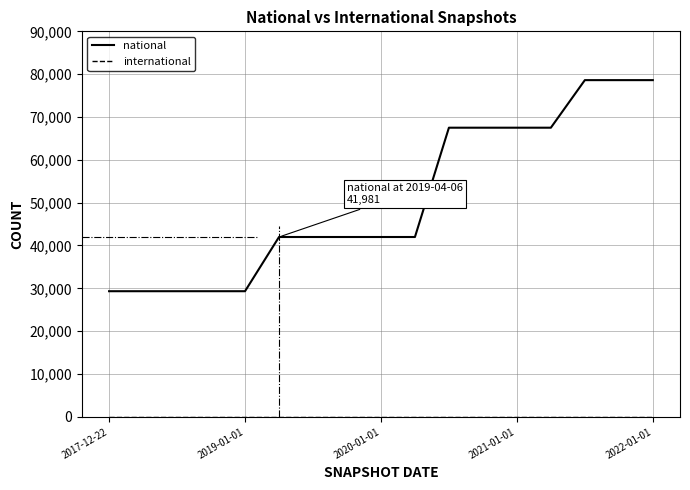

What is the maximum value for national?

78607